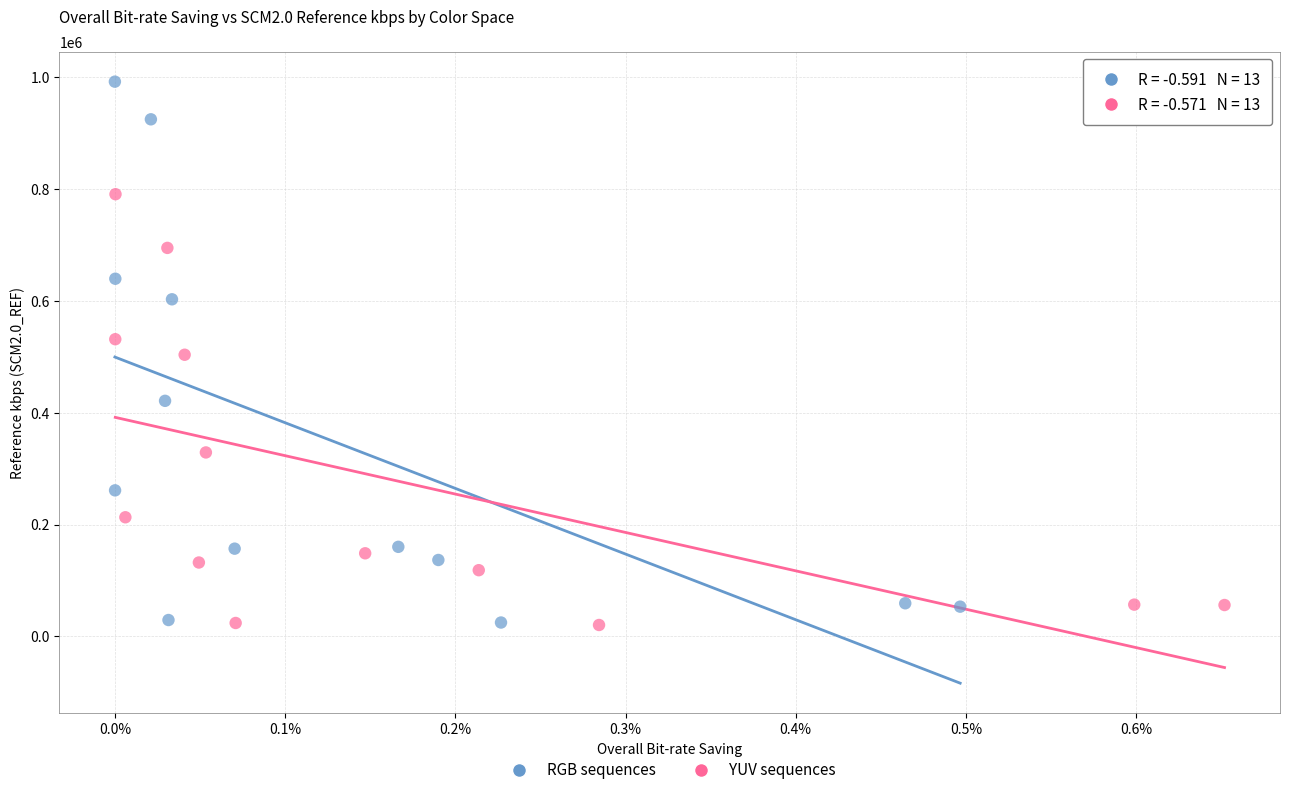

Which series has the largest Y range (max minus min)?

RGB sequences